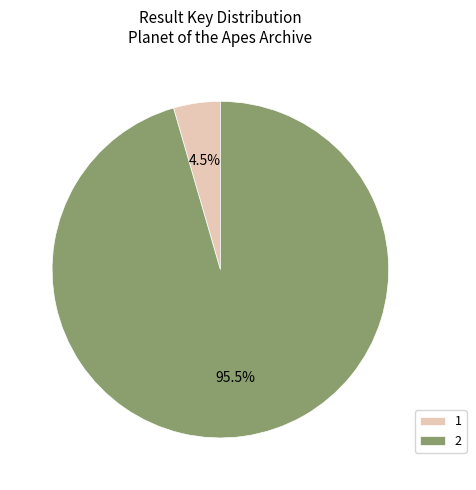

How many segments does this pie chart have?

2